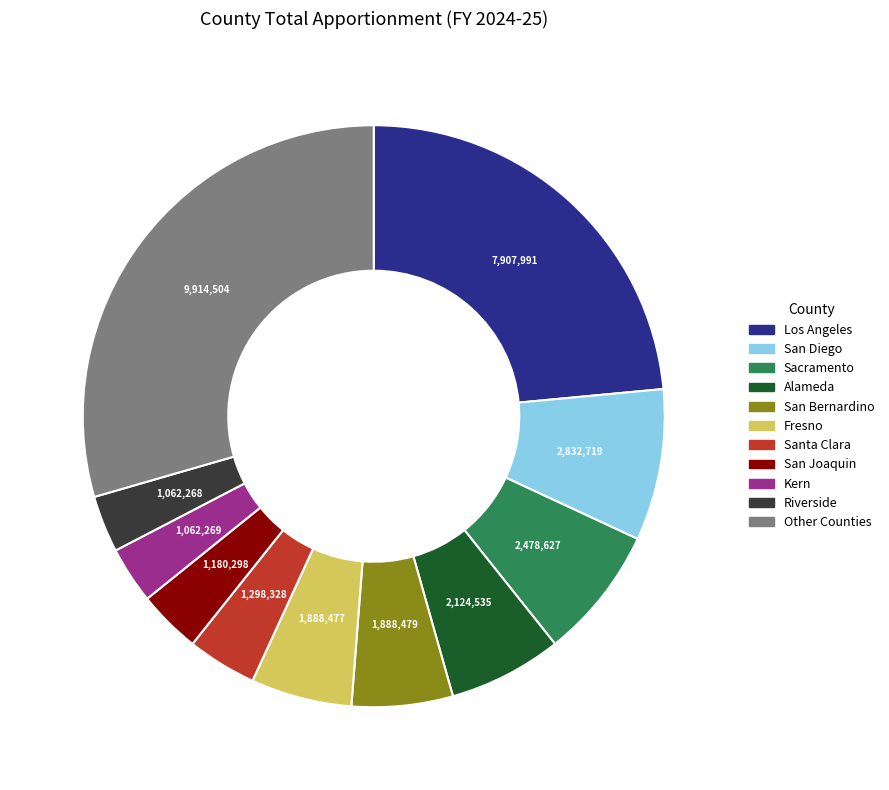

True or false: Santa Clara accounts for 4% of the total.

True